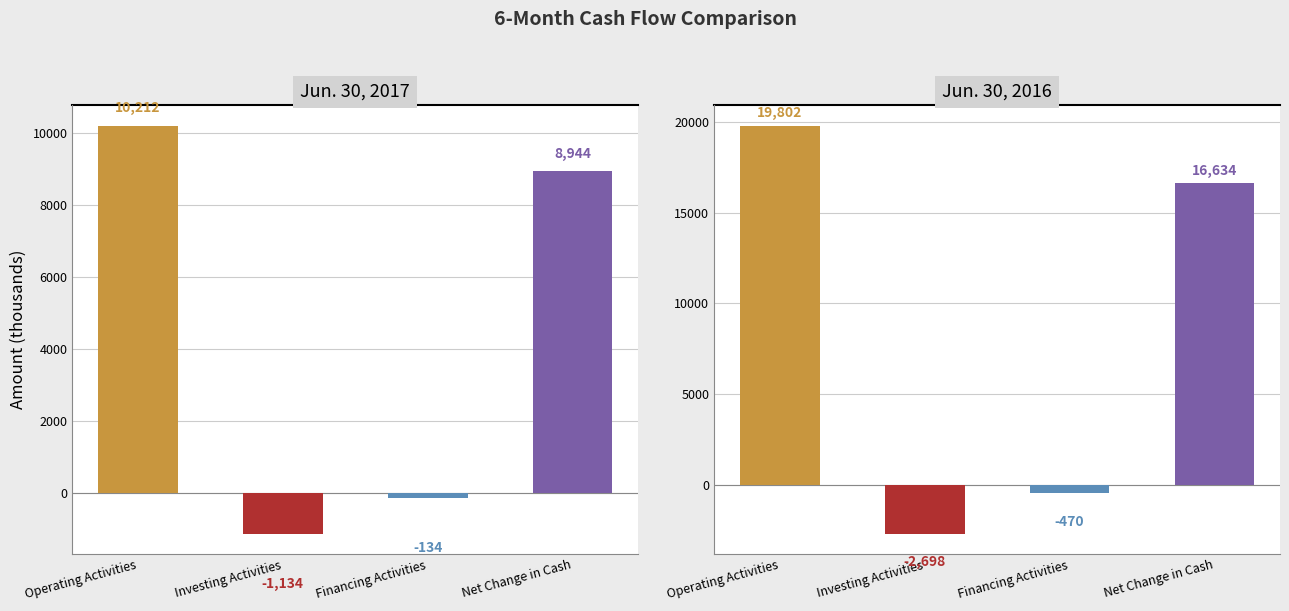

Rank the categories by Jun. 30, 2017 value from highest to lowest.

Operating Activities, Net Change in Cash, Financing Activities, Investing Activities